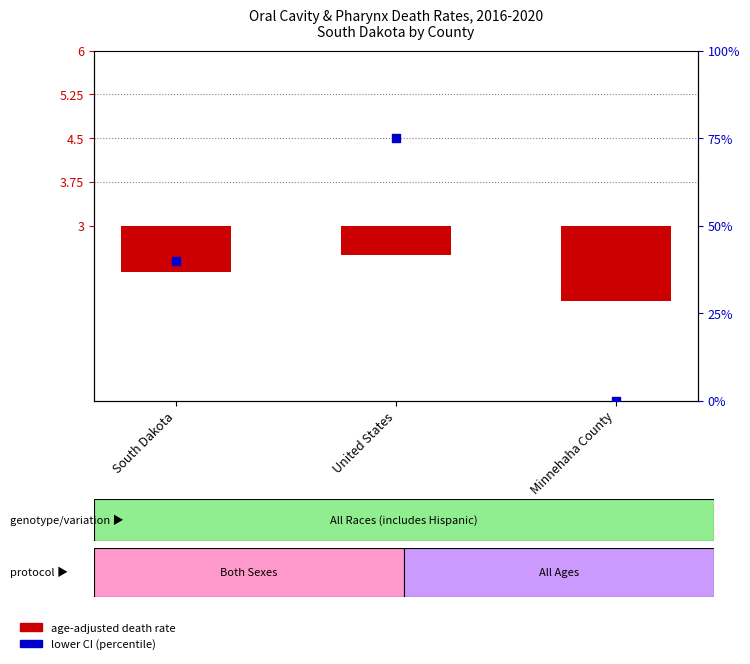

At how many categories does at least one series exceed 40?

1